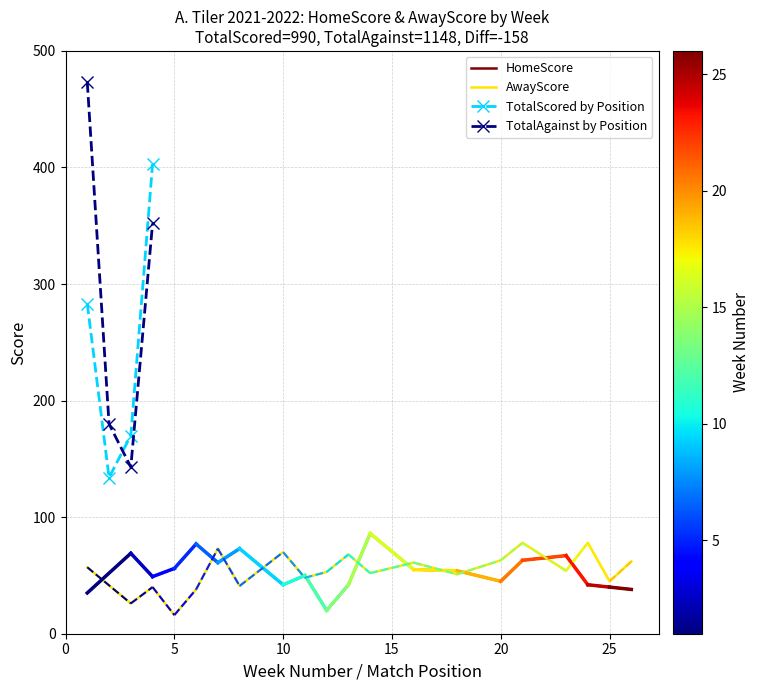

What is the maximum value for AwayScore?

78